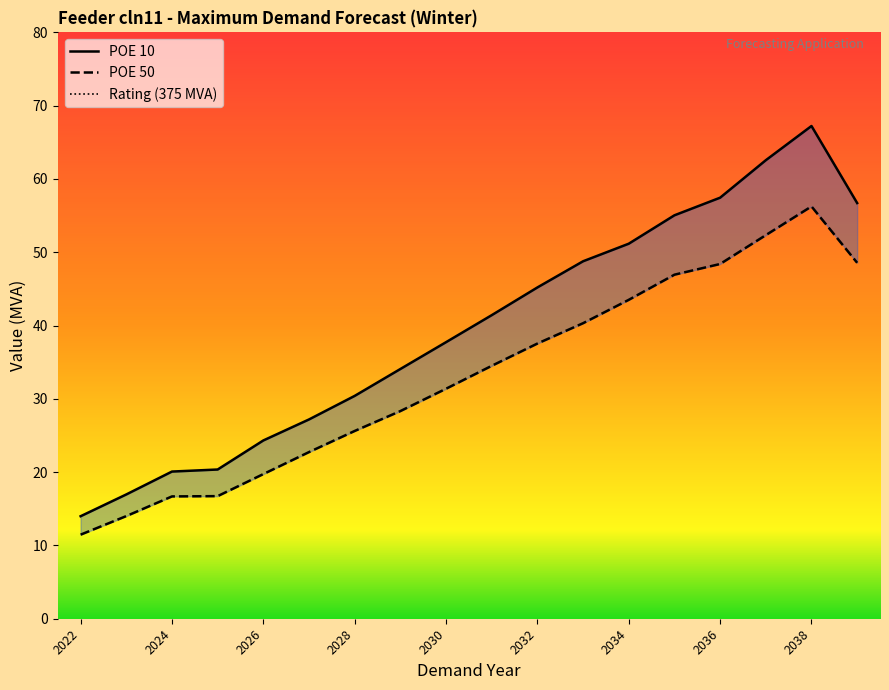

Reading left to right, extract all data points from this chart.

POE 10: 2022=14.0	2023=17.0	2024=20.1	2025=20.4	2026=24.3	2027=27.2	2028=30.4	2029=34.1	2030=37.7	2031=41.4	2032=45.2	2033=48.8	2034=51.2	2035=55.0	2036=57.4	2037=62.6	2038=67.2	2039=56.7
POE 50: 2022=11.5	2023=14.0	2024=16.7	2025=16.7	2026=19.7	2027=22.7	2028=25.6	2029=28.3	2030=31.4	2031=34.5	2032=37.5	2033=40.3	2034=43.5	2035=46.9	2036=48.4	2037=52.3	2038=56.3	2039=48.6